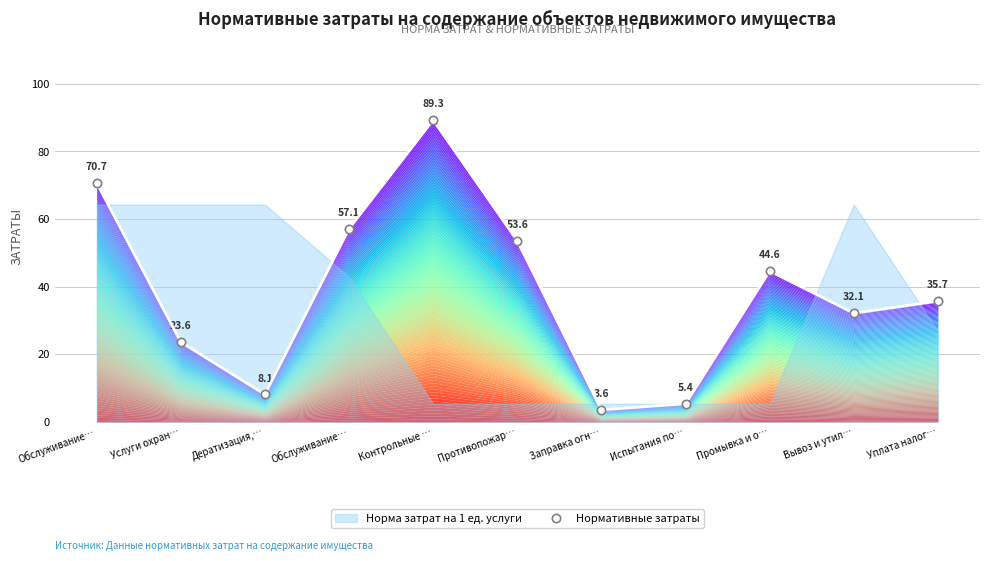

True or false: the data shows 32.9 at Обслуживание….

False